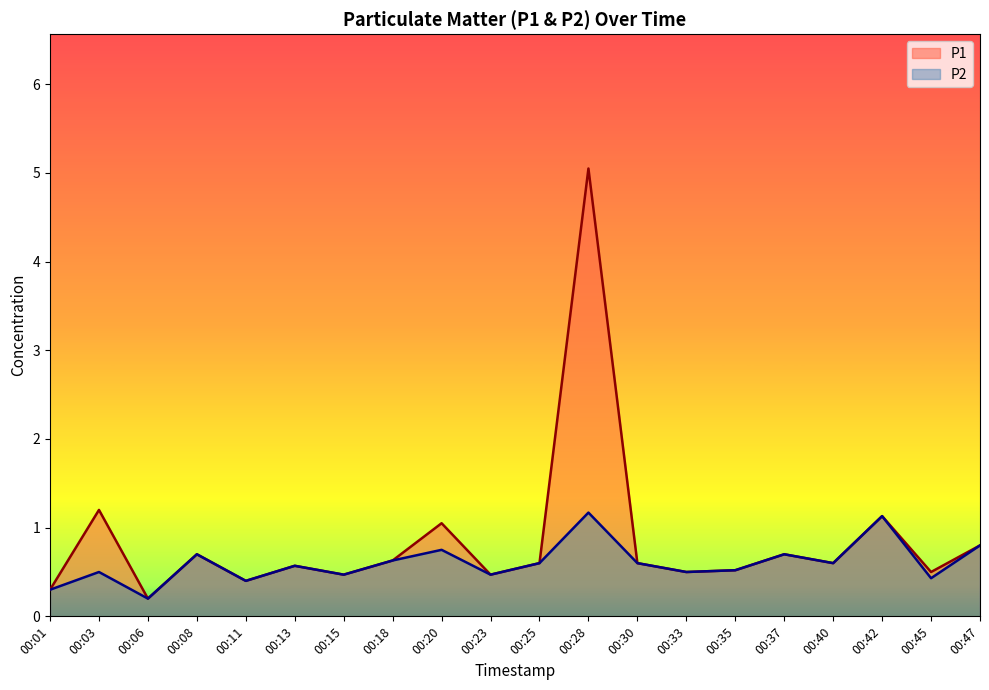

Which series has the largest total across all categories?

P1